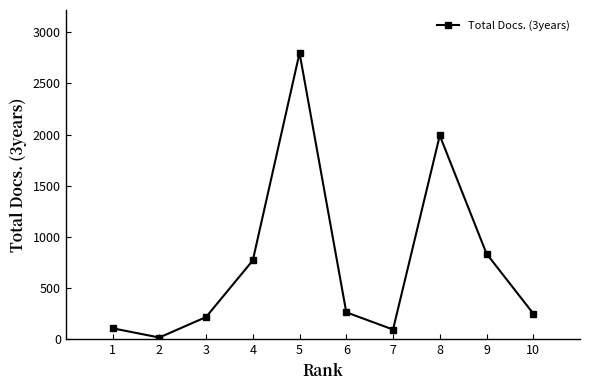

What is the difference between the maximum and second lowest values?

2701